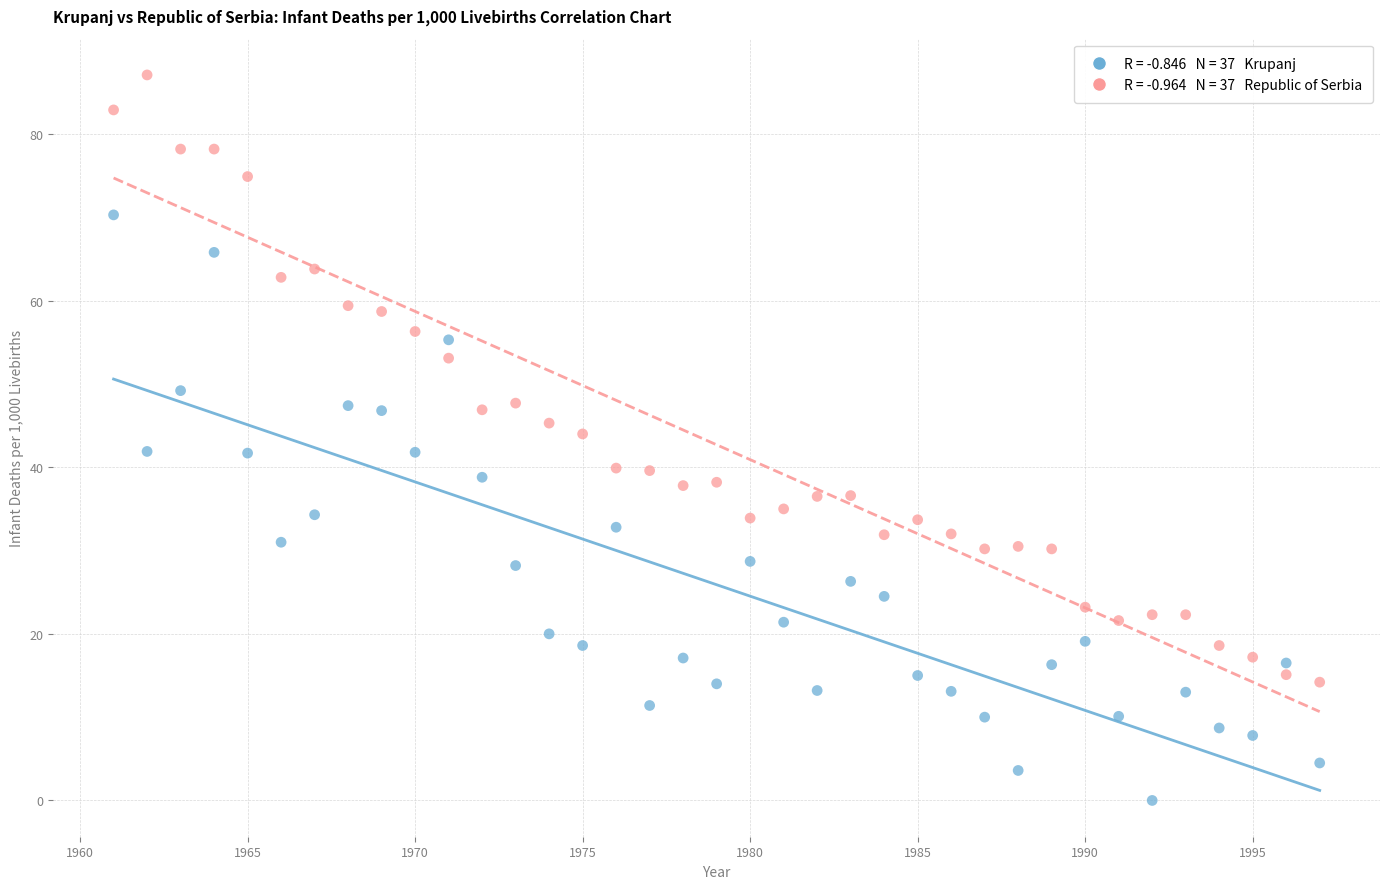

Across all data points, what is the range of X values (max minus min)?

36.0